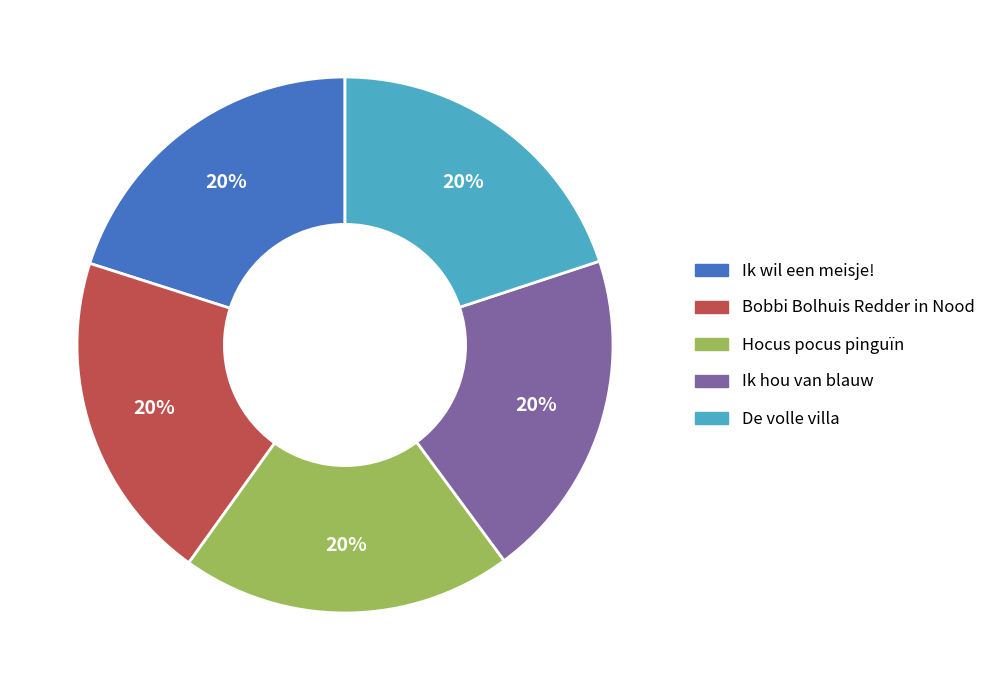

Is the sum of Ik hou van blauw and De volle villa greater than half?

No